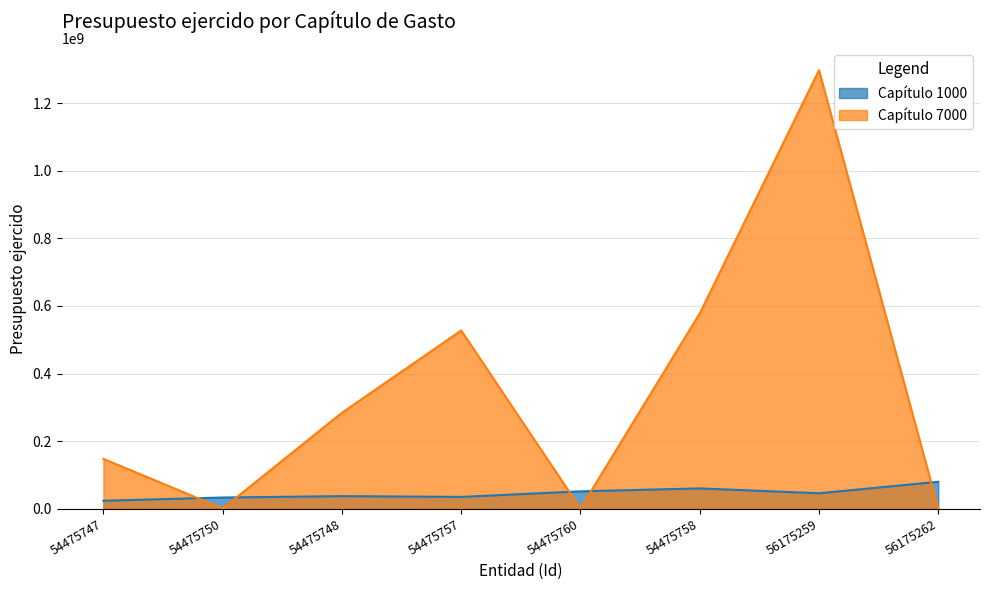

Where do Capítulo 7000 and Capítulo 1000 first cross each other?

54475747 and 54475750